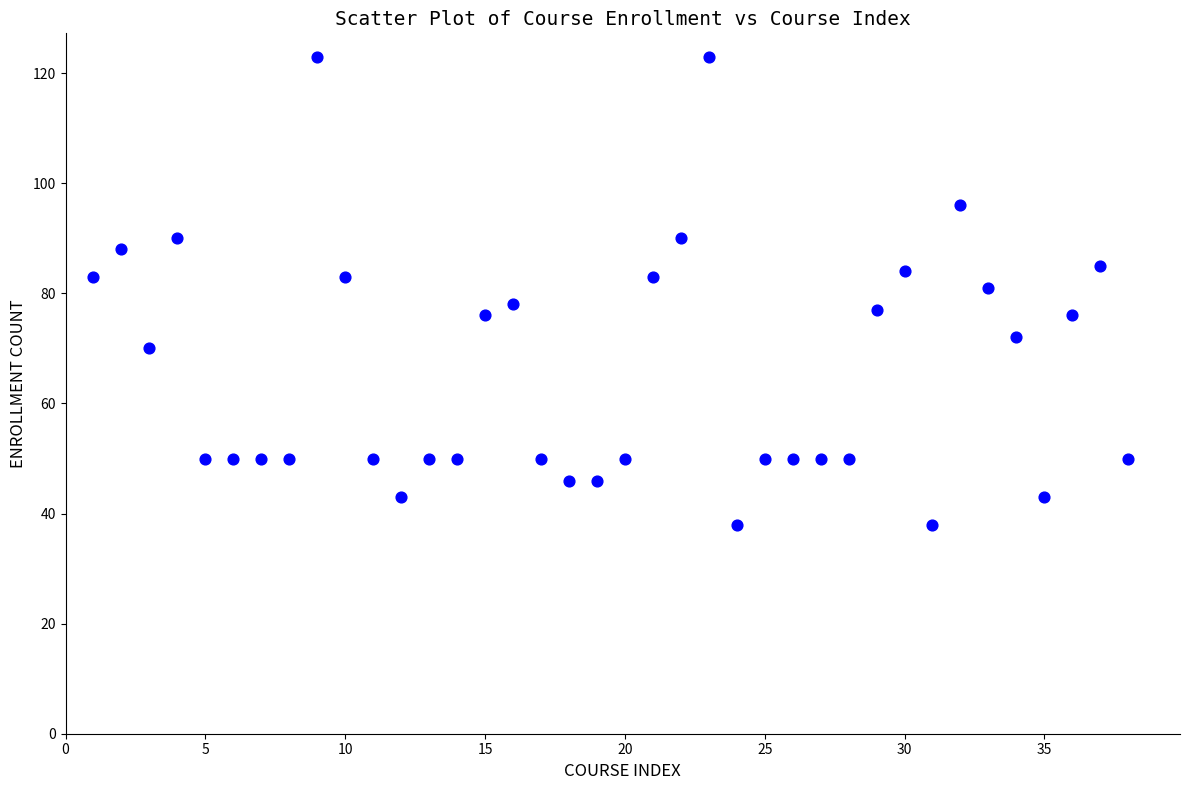

What is the range of Y values (max minus min)?

85